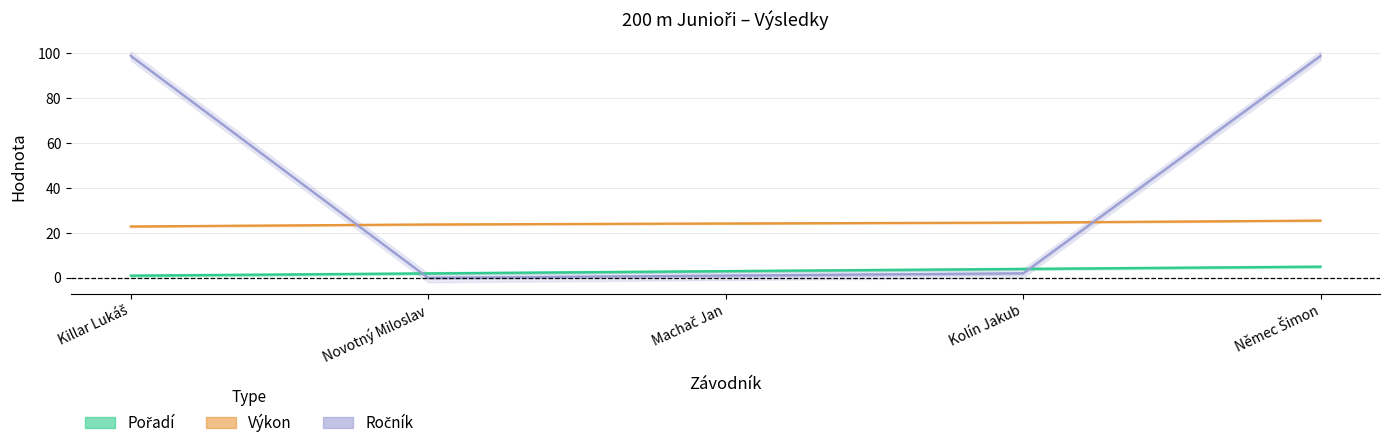

Reading left to right, transcribe all the data shown in this chart.

Pořadí: Killar Lukáš=1.0	Novotný Miloslav=2.0	Machač Jan=3.0	Kolín Jakub=4.0	Němec Šimon=5.0
Výkon: Killar Lukáš=22.9	Novotný Miloslav=23.8	Machač Jan=24.2	Kolín Jakub=24.6	Němec Šimon=25.5
Ročník: Killar Lukáš=99.0	Novotný Miloslav=0.0	Machač Jan=1.0	Kolín Jakub=2.0	Němec Šimon=99.0